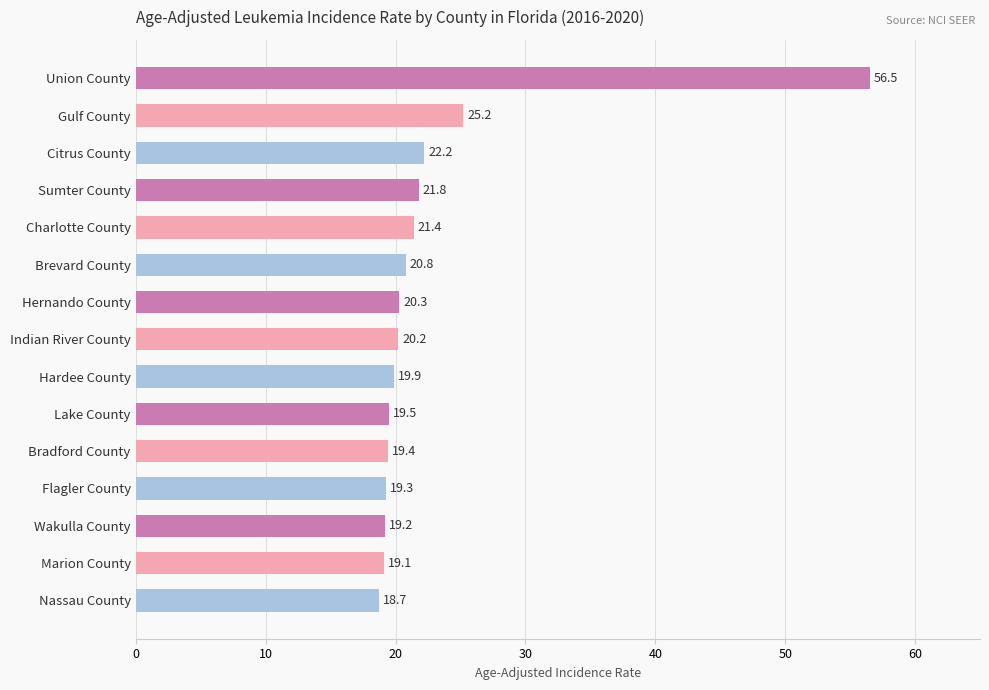

What position from the top is Charlotte County?

5